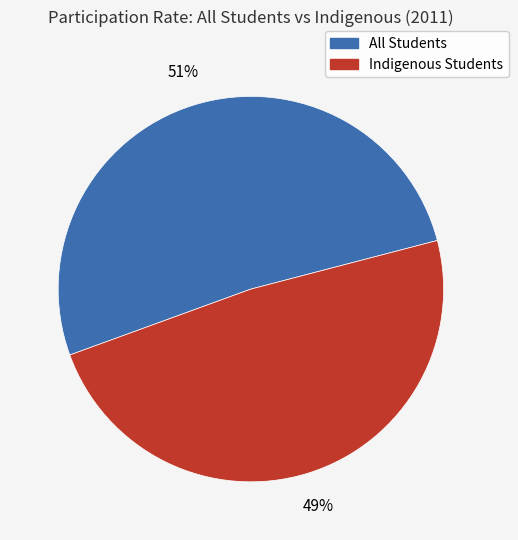

To the nearest percent, what is the average slice percentage?

50%